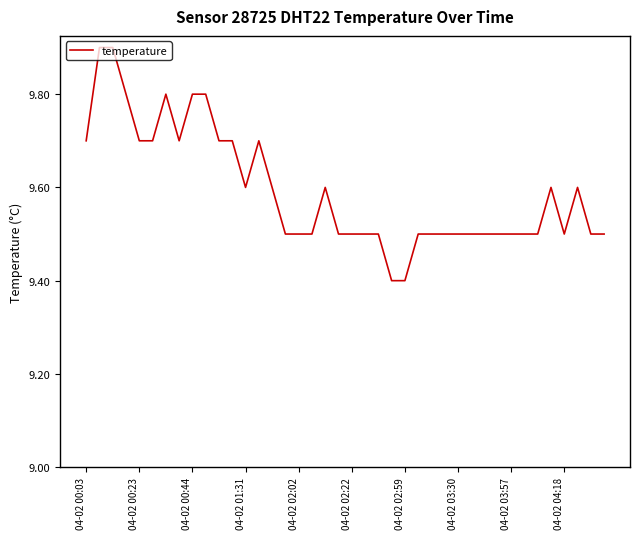

What is the difference between the maximum and minimum values?

0.5